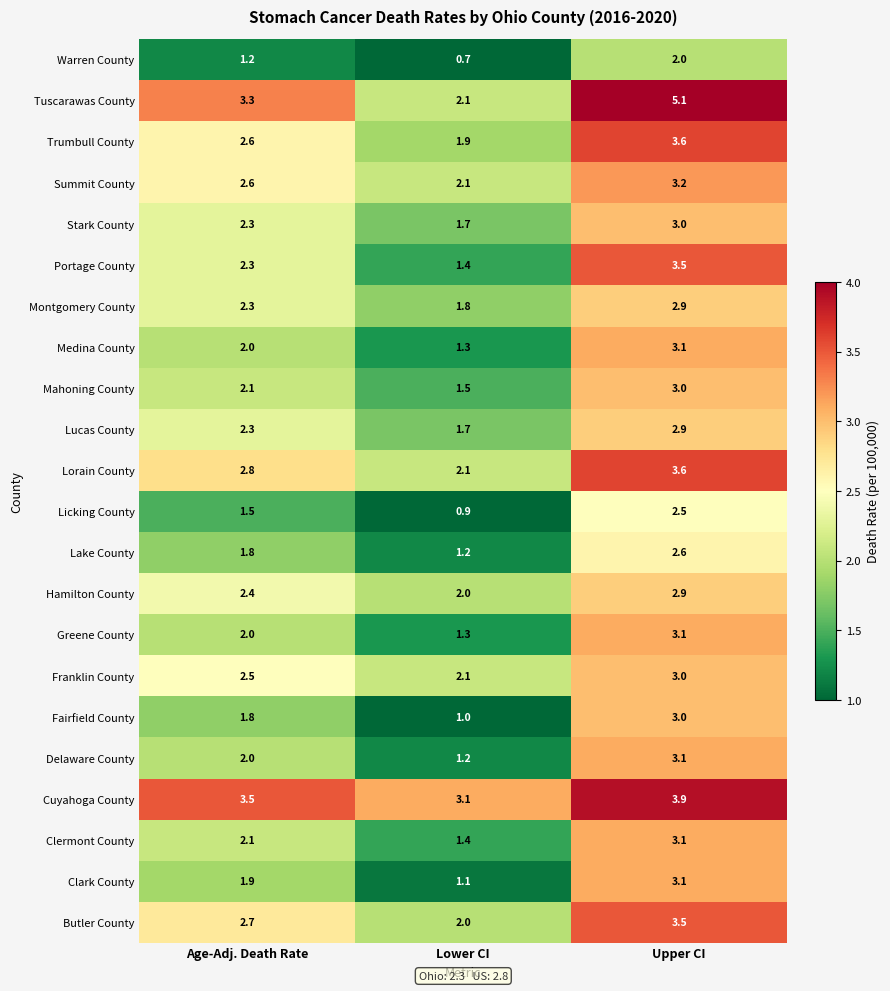

At which label does Stark County first exceed 2?

Age-Adj. Death Rate